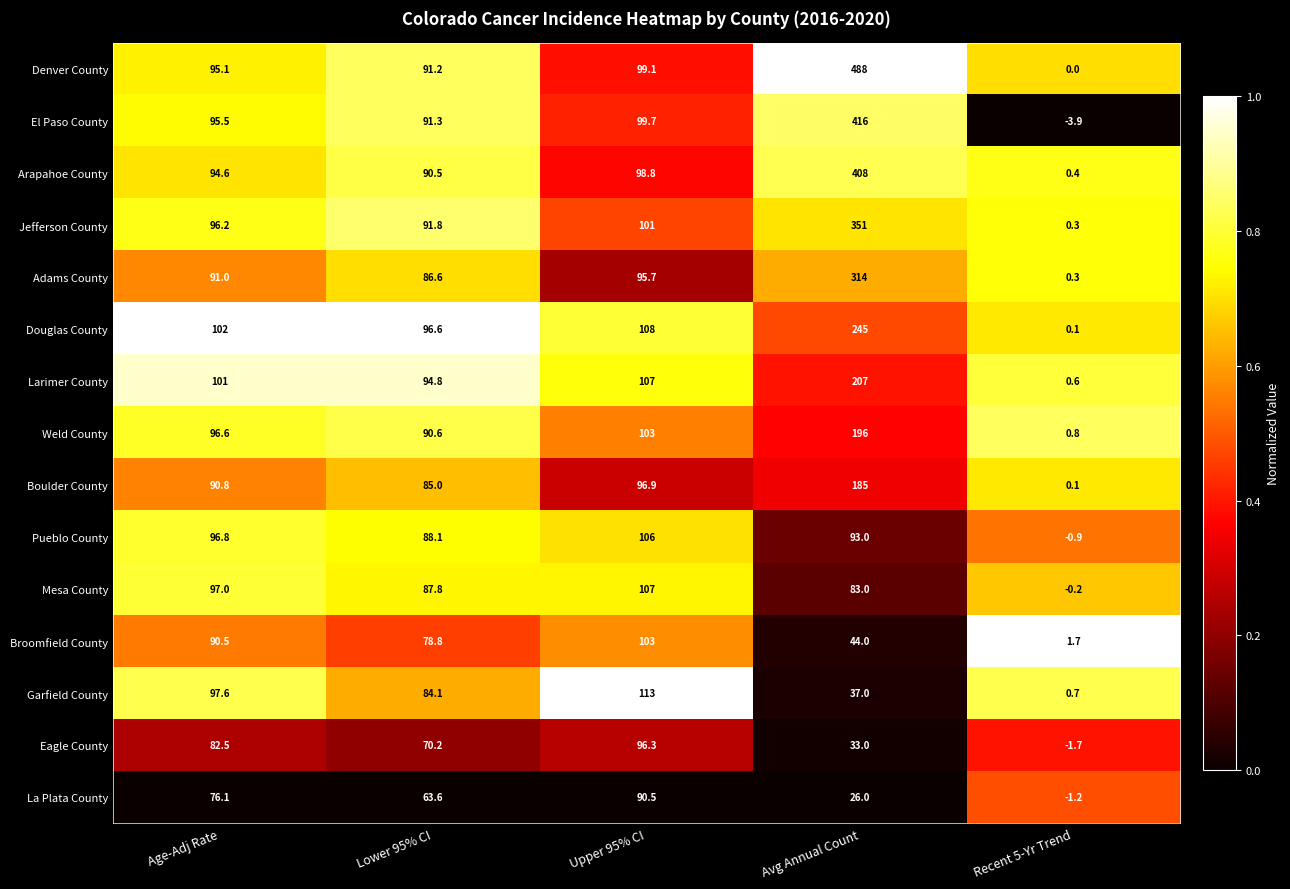

At which category does the chart reach its peak across all series?

Avg Annual Count